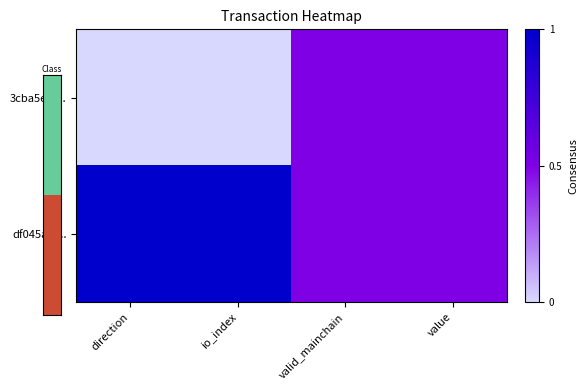

Reading left to right, transcribe all the data shown in this chart.

3cba5ef6...: direction=0.0	io_index=0.0	valid_mainchain=0.5	value=0.5
df045af0...: direction=1.0	io_index=1.0	valid_mainchain=0.5	value=0.5